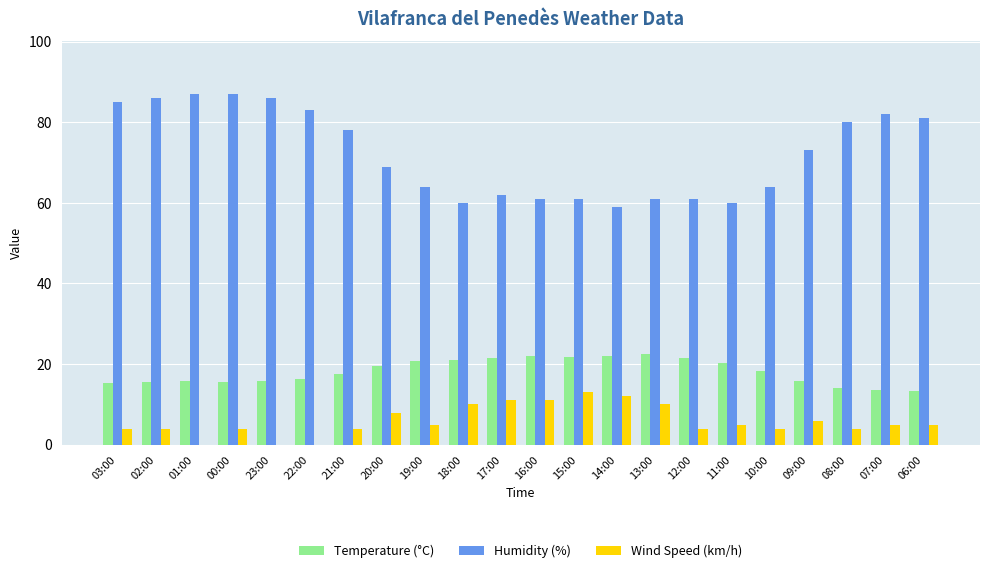

True or false: Wind Speed (km/h) has a value of 4.0 at 21:00.

True